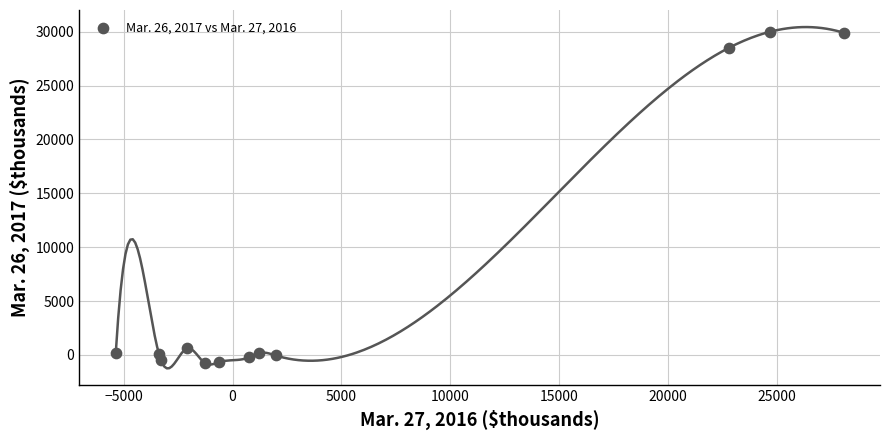

What is the average Y value?

7268